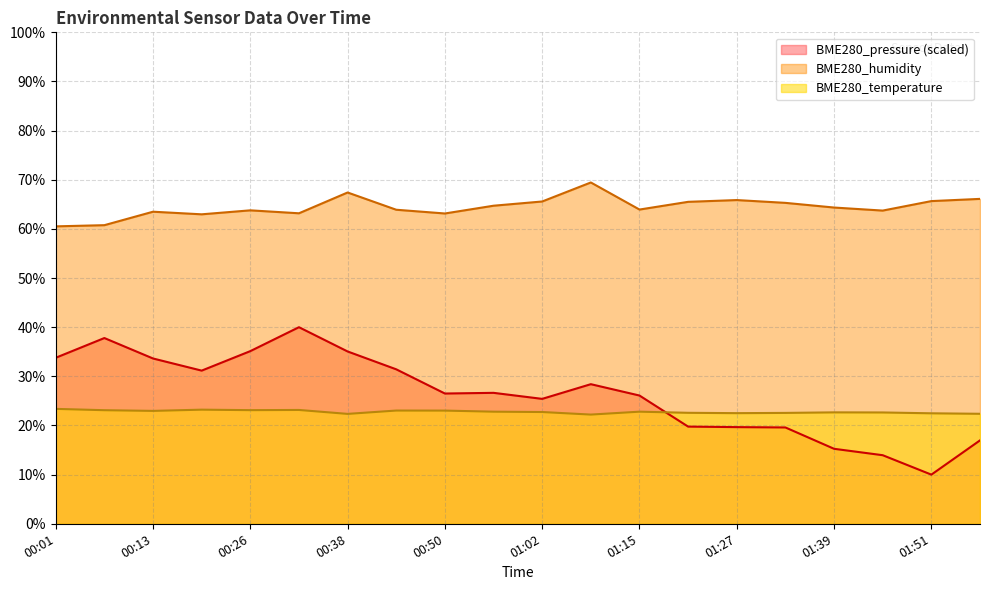

What is the sum of the BME280_pressure_kPa values at 00:32 and 00:44?

71.4